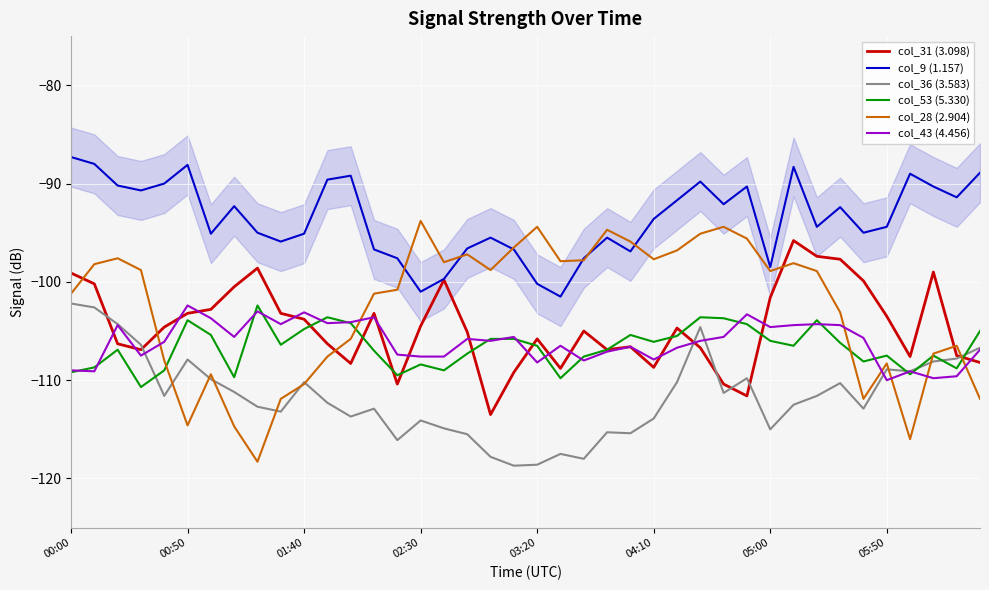

What is the greatest value displayed?

-87.3